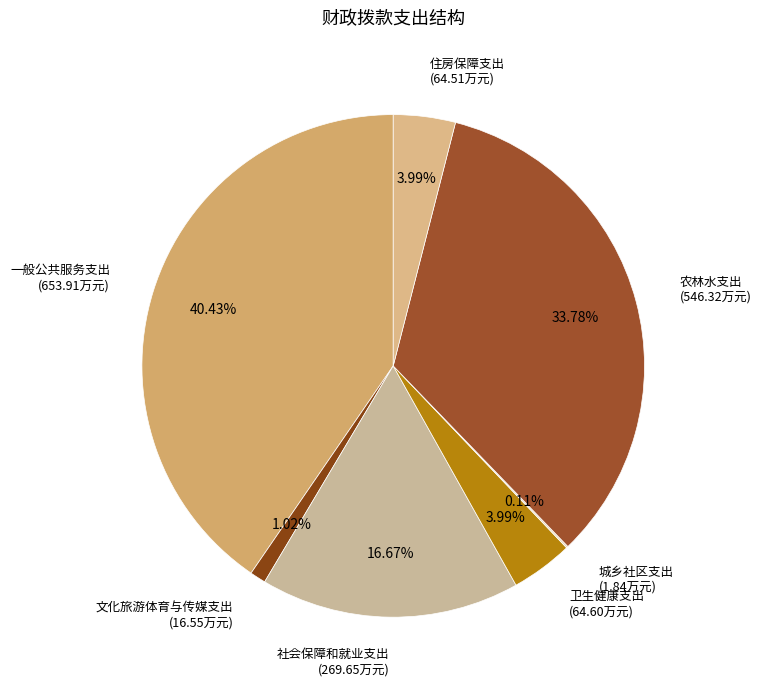

Does 农林水支出 account for over 50% of the chart?

No